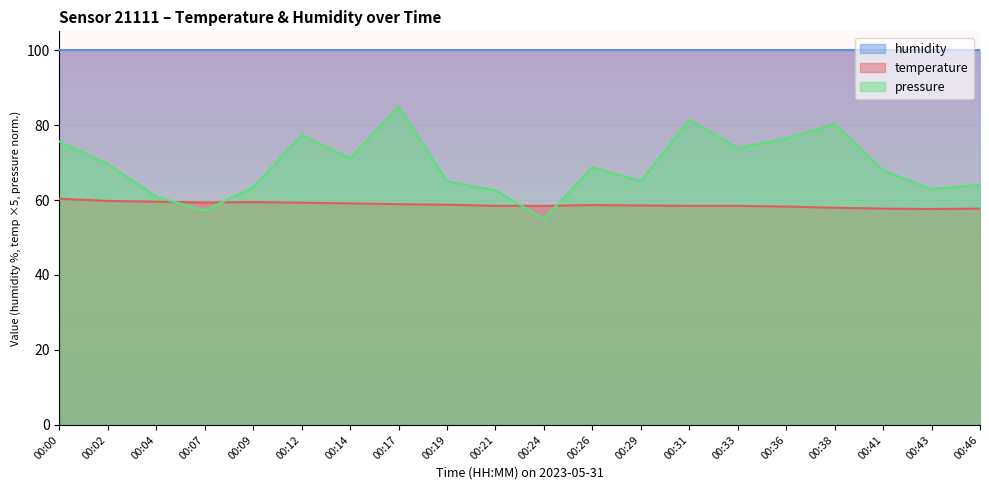

True or false: humidity and pressure cross at least once.

False